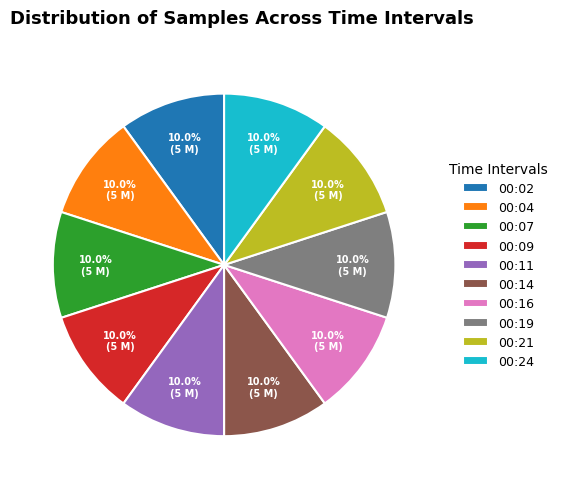

What is the ratio of the value at 00:09 to the value at 00:11?

1.0